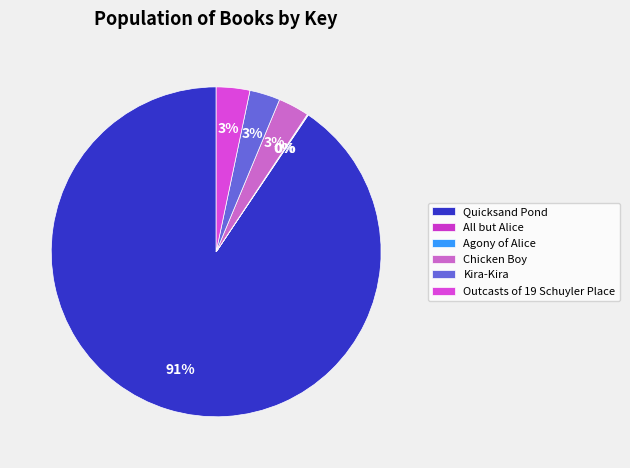

Between Quicksand Pond and Kira-Kira, which is larger?

Quicksand Pond